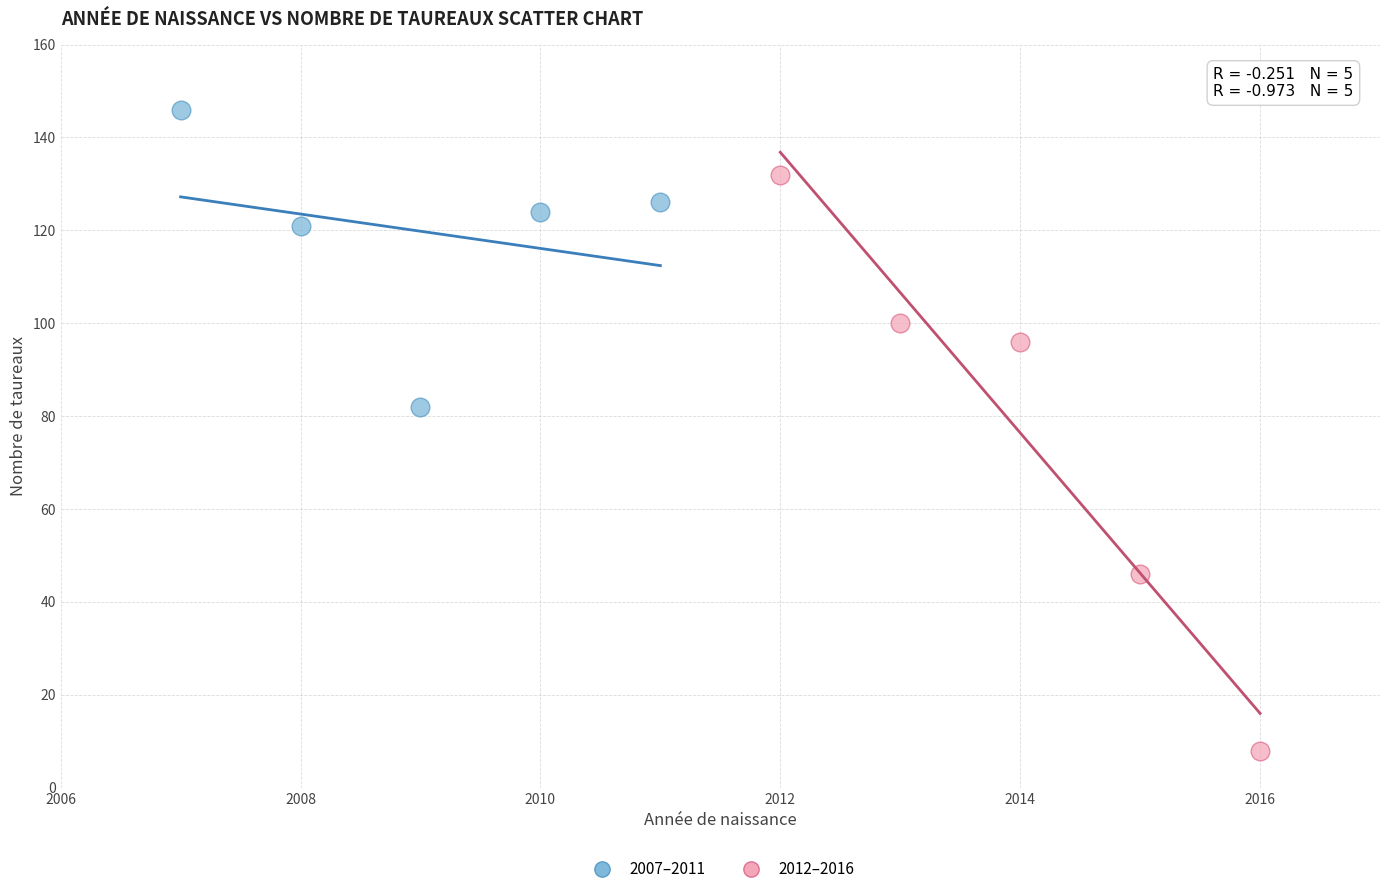

Which series contains the highest Y value?

2007–2011